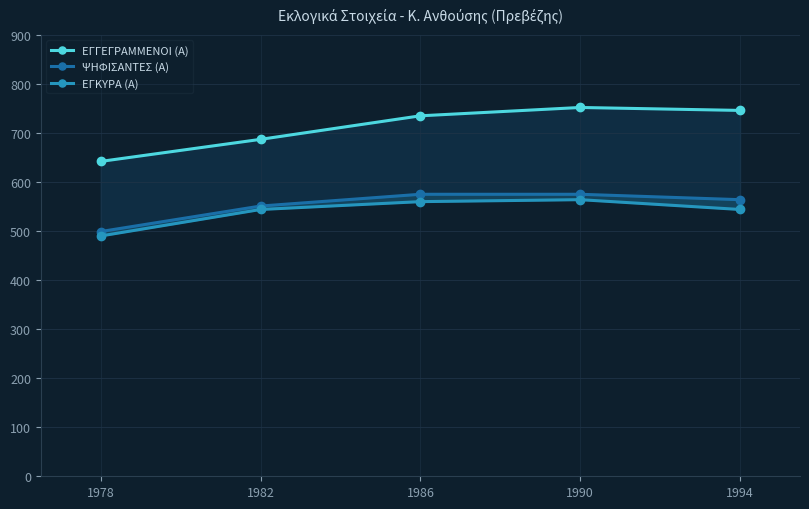

Reading left to right, transcribe all the data shown in this chart.

ΕΓΓΕΓΡΑΜΜΕΝΟΙ (Α): 1978=642	1982=687	1986=735	1990=752	1994=746
ΨΗΦΙΣΑΝΤΕΣ (Α): 1978=499	1982=551	1986=575	1990=575	1994=564
ΕΓΚΥΡΑ (Α): 1978=490	1982=544	1986=560	1990=564	1994=544